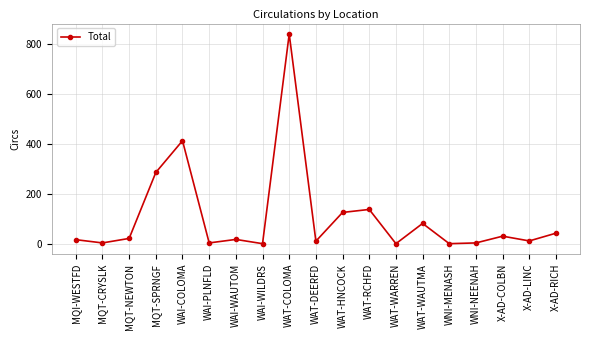

The value at MQT-NEWTON is 22. True or false?

True